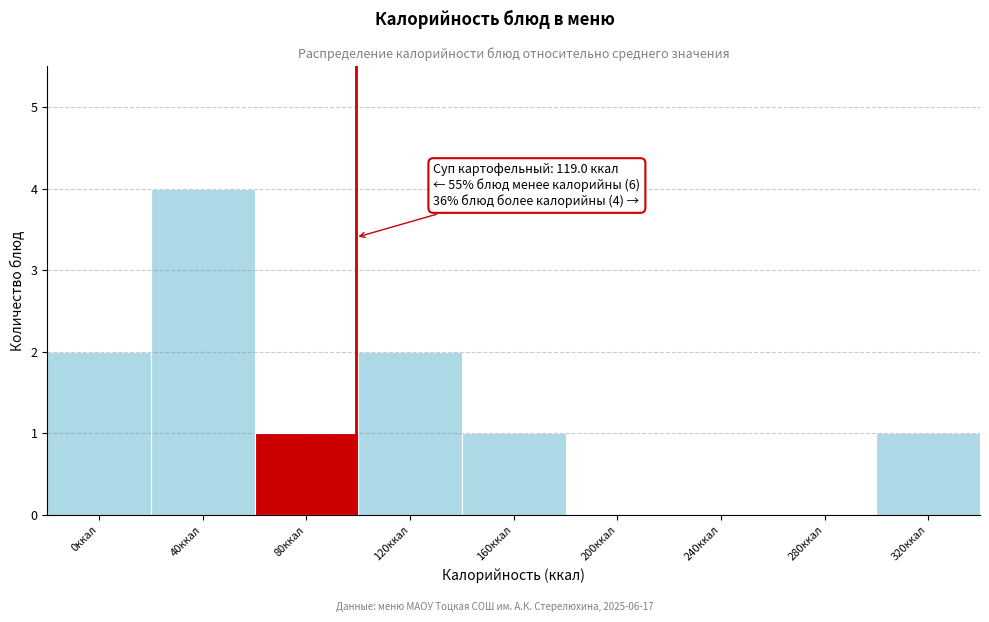

Reading left to right, what are all the values shown in this chart?

0ккал=2	40ккал=4	80ккал=1	120ккал=2	160ккал=1	200ккал=0	240ккал=0	280ккал=0	320ккал=1